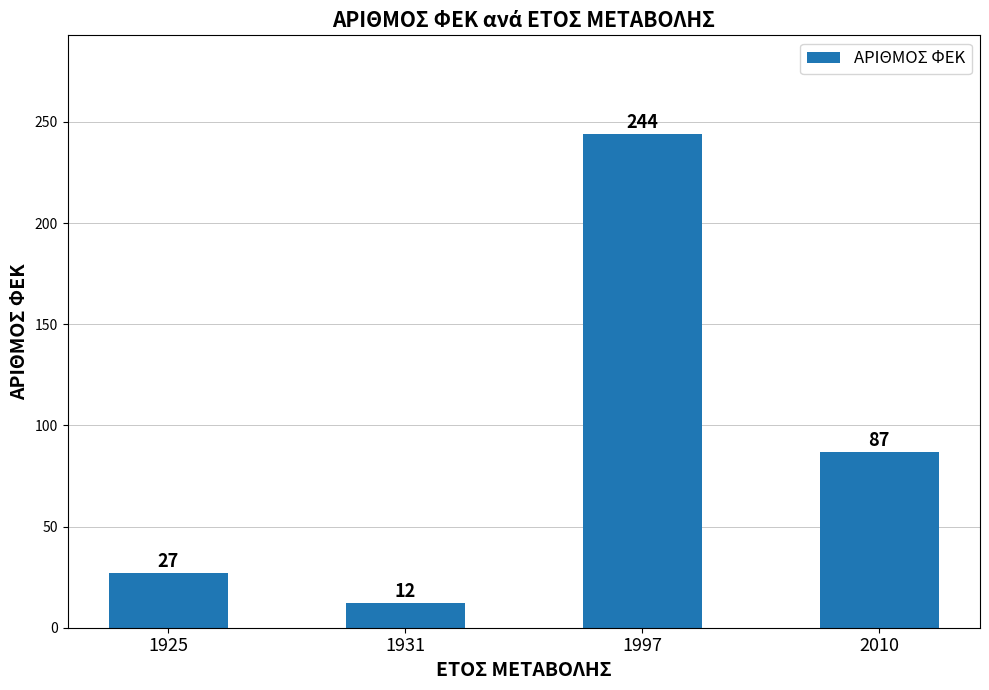

Read the value at 1931, to the nearest 10.

10